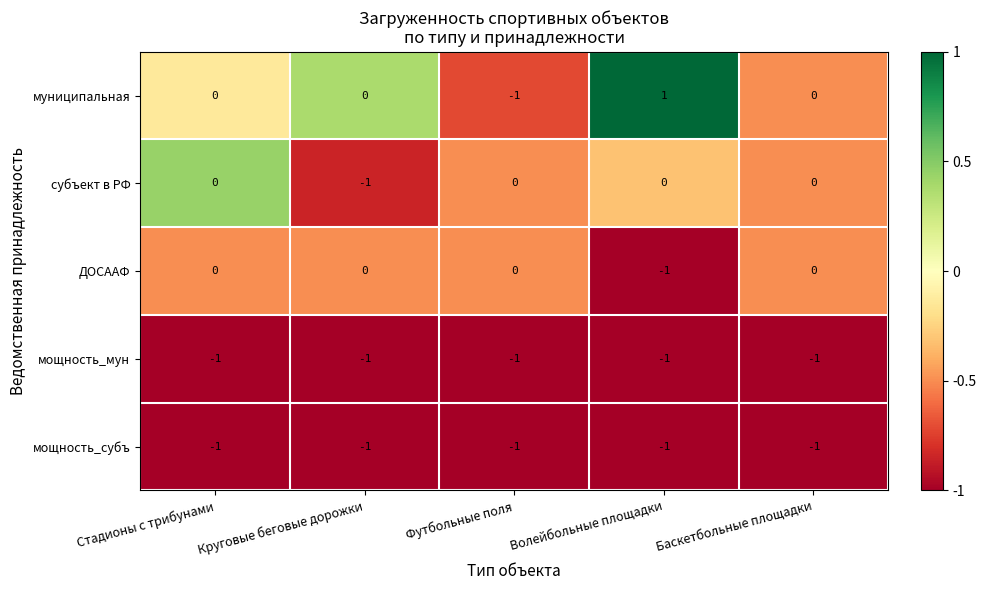

What is the smallest value displayed?

-1